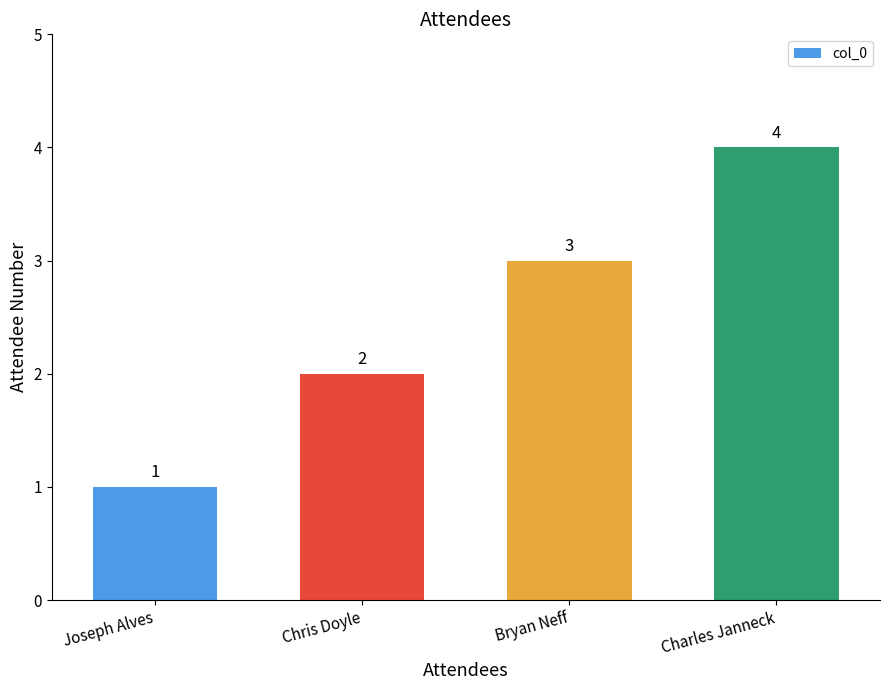

What is the ratio of the value at Charles Janneck to the value at Bryan Neff?

1.3